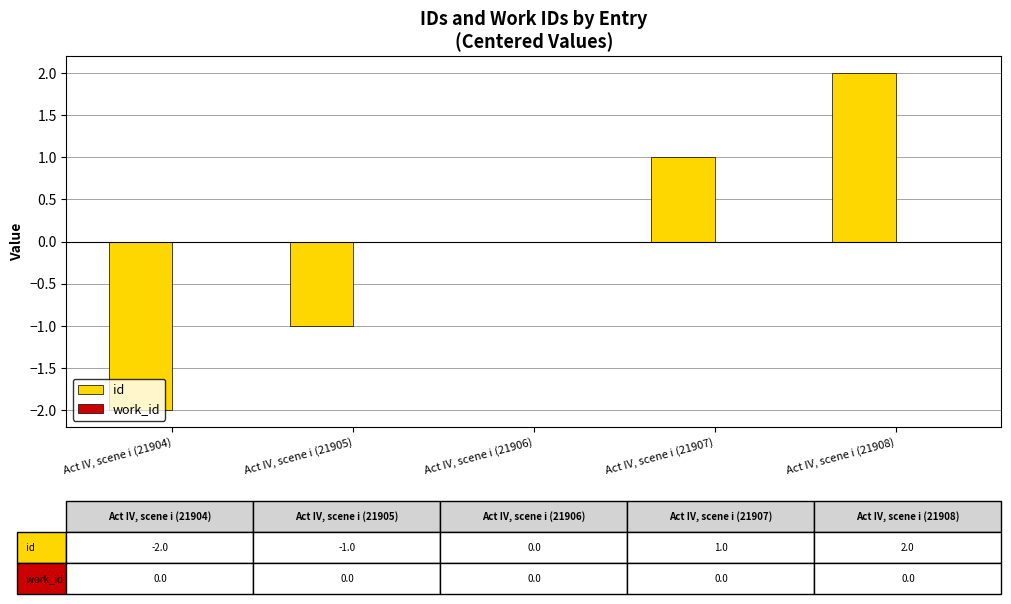

What is the change in value from Act IV, scene i (21906) to Act IV, scene i (21908)?

+2